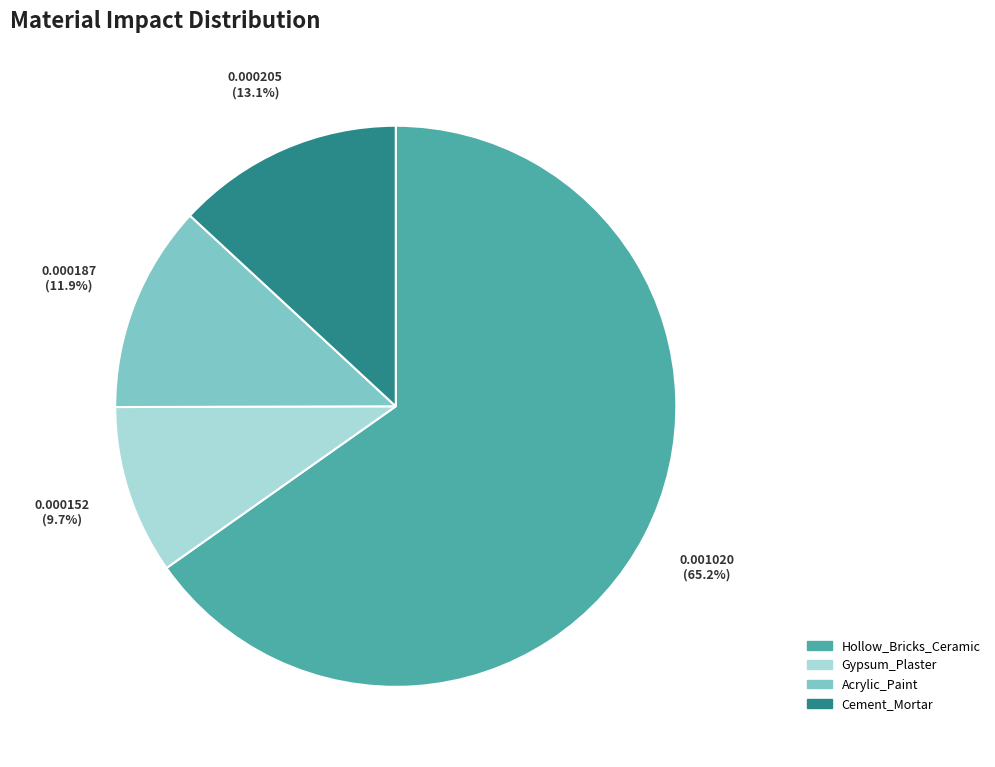

True or false: Gypsum_Plaster accounts for 10% of the total.

True